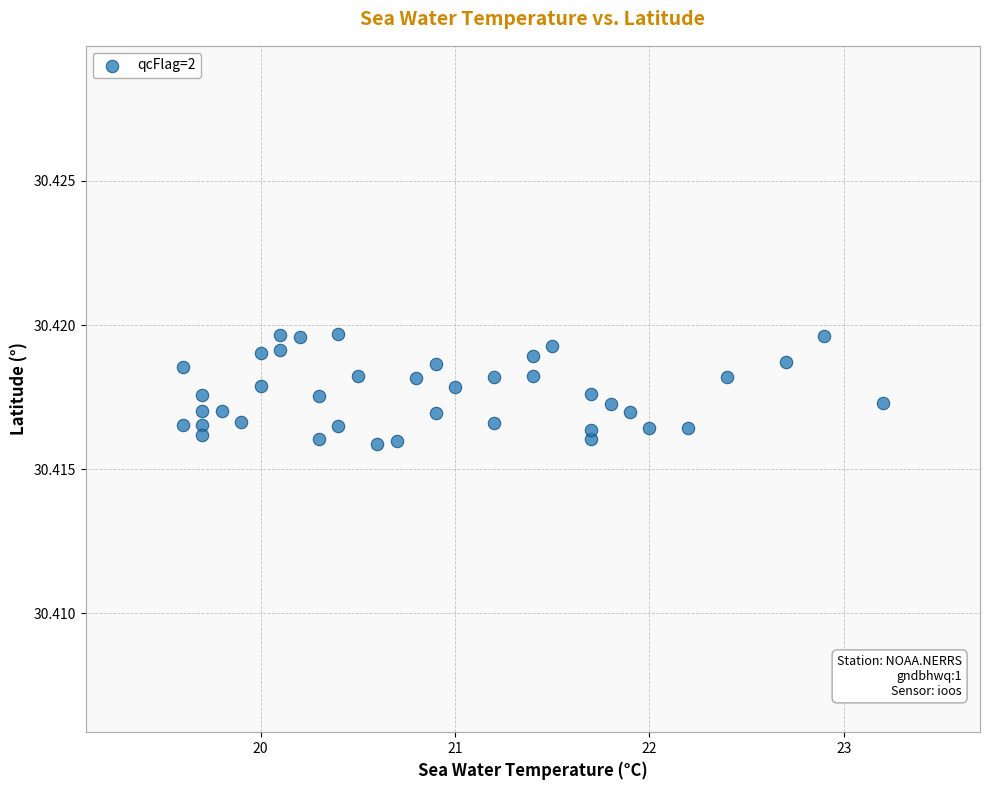

What is the range of X values (max minus min)?

3.6